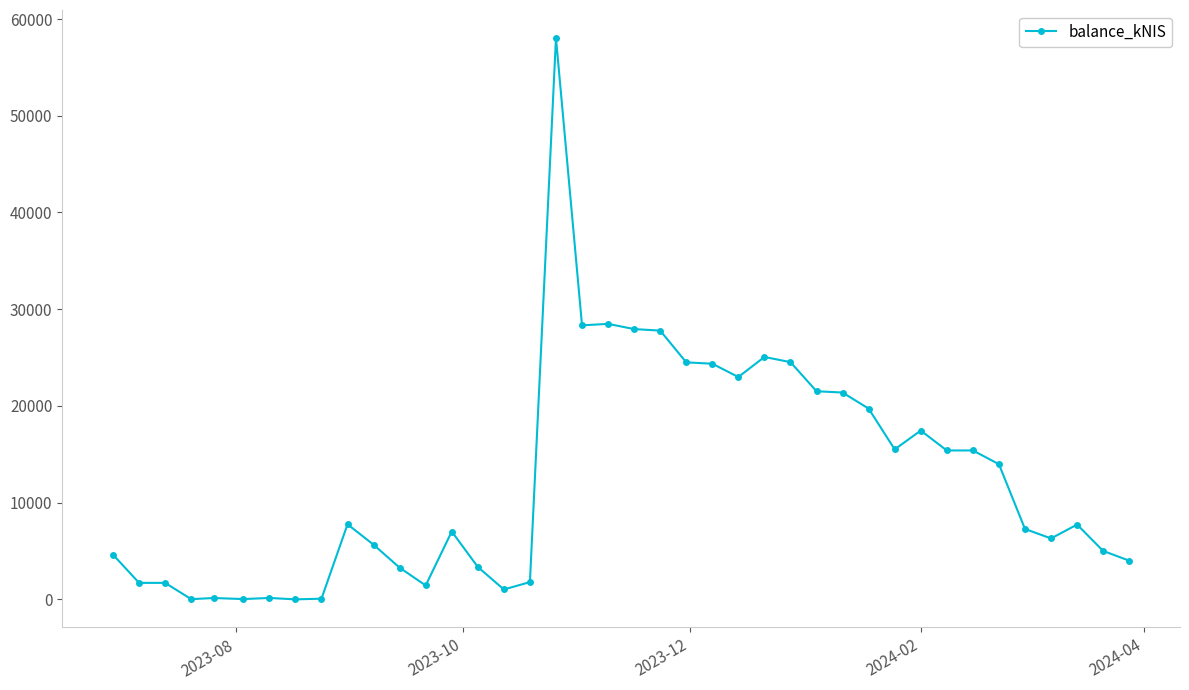

What is the greatest value displayed?

58032.6